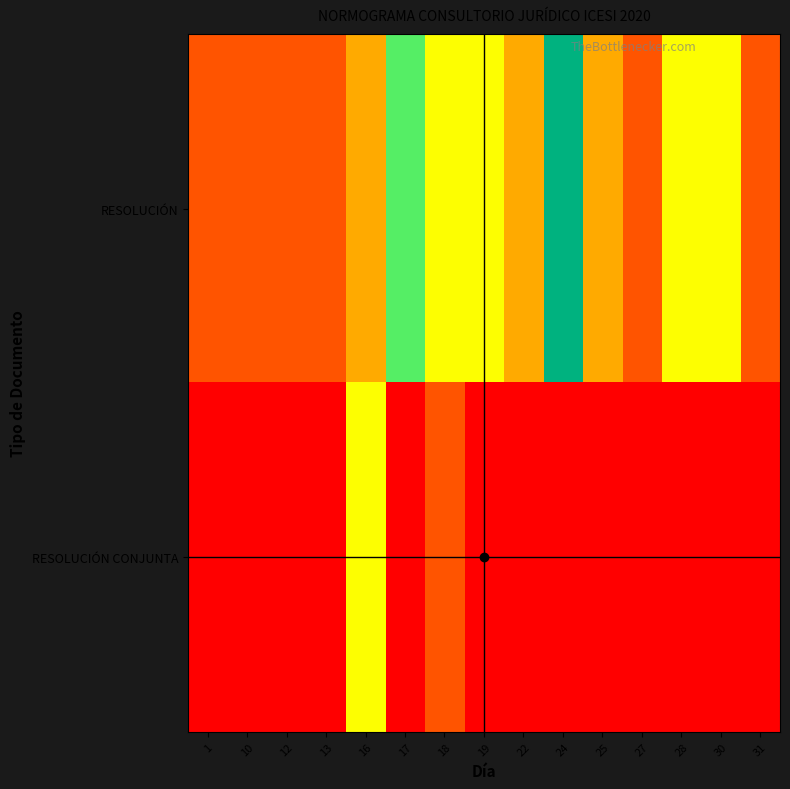

What is the total value across all series at 12?

1